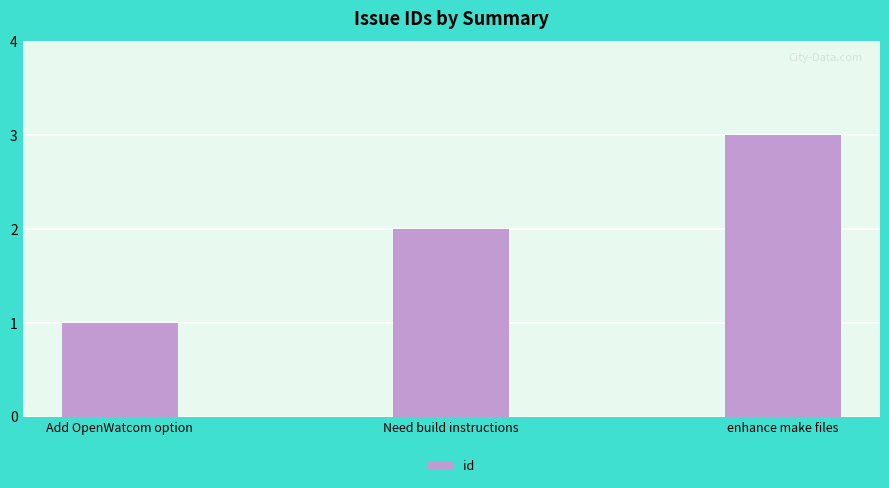

Rank the categories by value from highest to lowest.

enhance make files, Need build instructions, Add OpenWatcom option